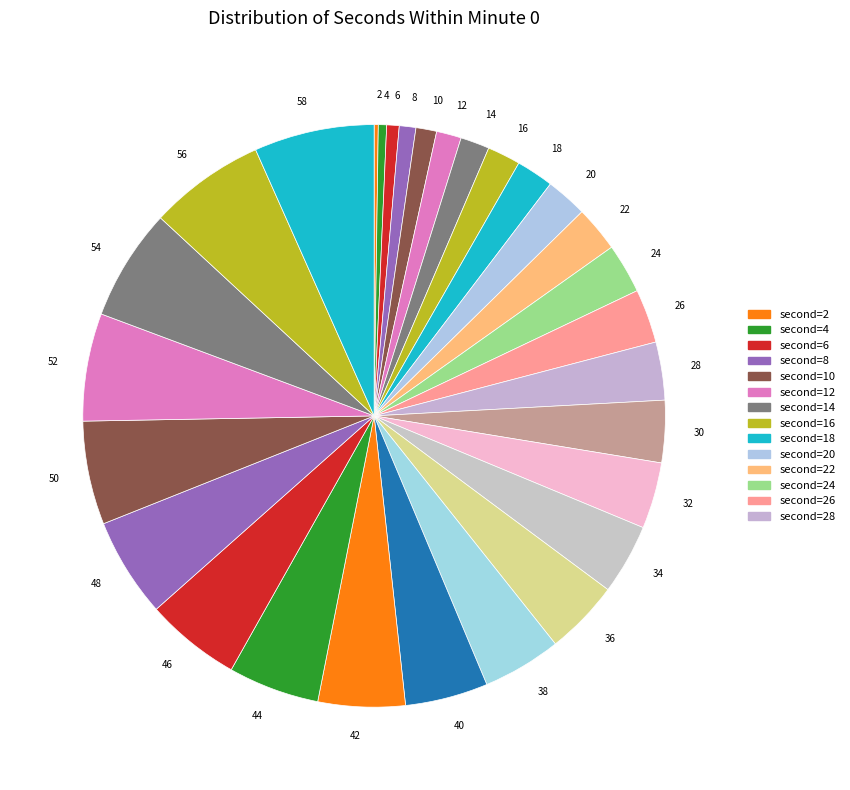

Approximately how many times larger is the value at 58 compared to 34?

1.7